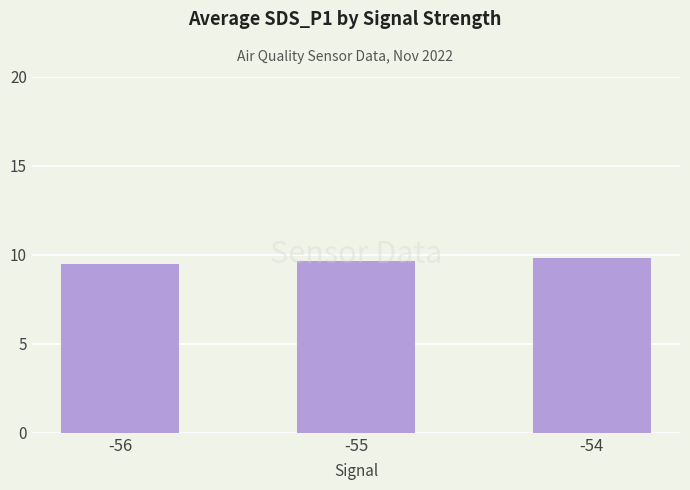

Reading right to left, transcribe all the data shown in this chart.

9.8	9.6	9.5